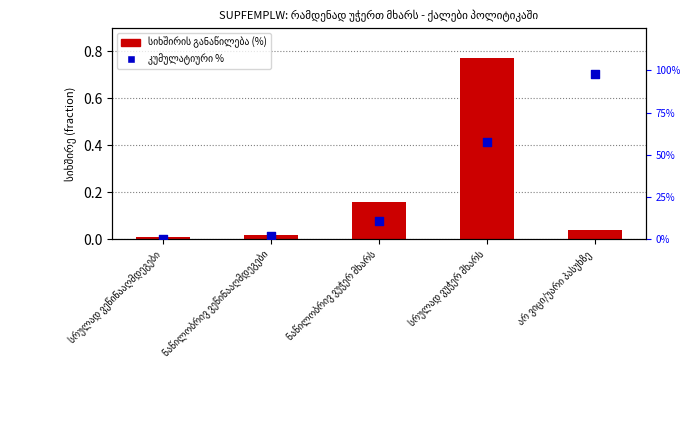

Is the value of სიხშირის განაწილება (%) at არ ვიცი/უარი პასუხზე greater than the value of კუმულატიური % at ნაწილობრივ ვეწინააღმდეგები?

No